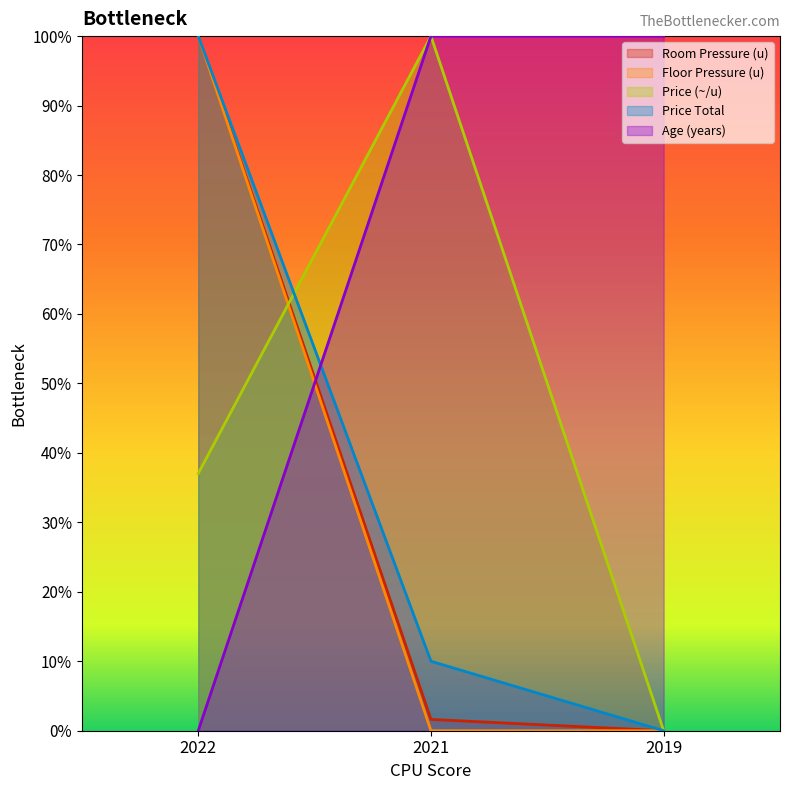

Which series has the largest total across all categories?

Age (years)